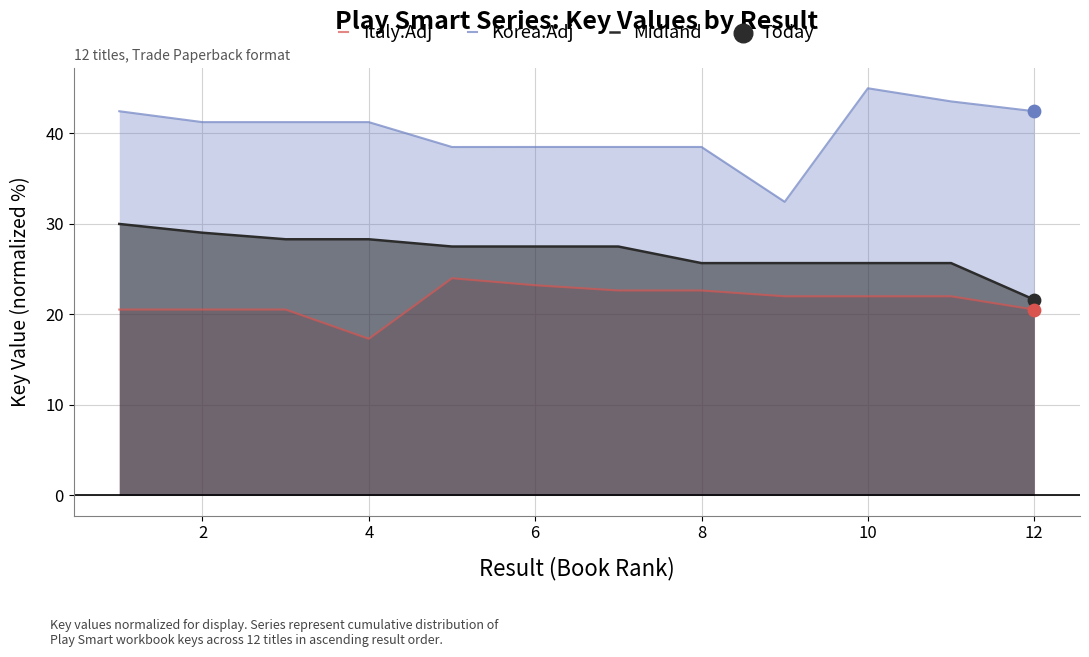

What are all the series names shown in the legend?

Italy.Adj, Korea.Adj, Midland